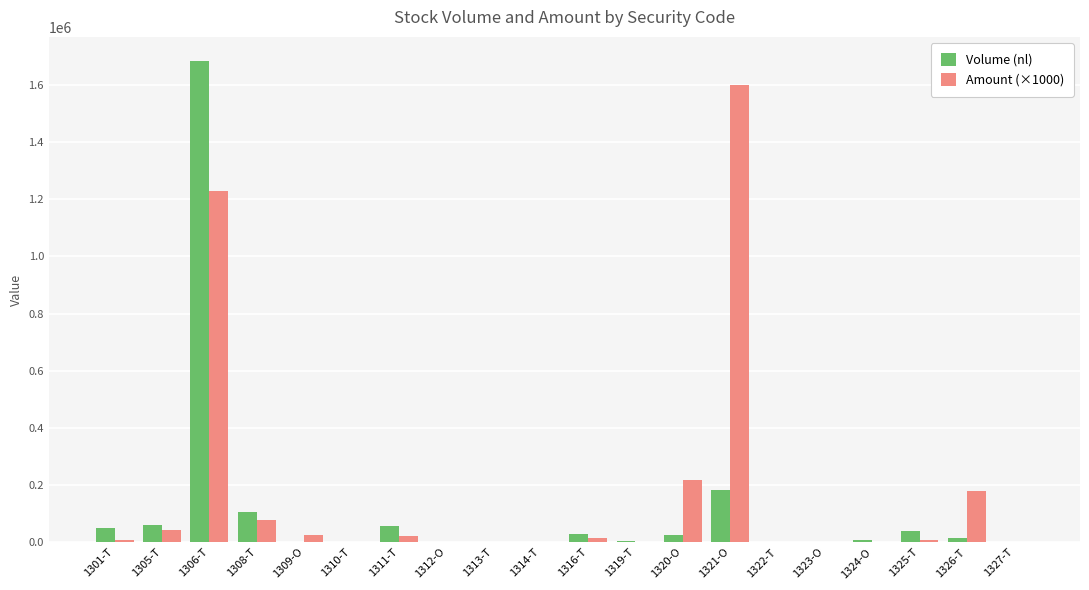

Which series has the widest spread of values?

Volume (nl)